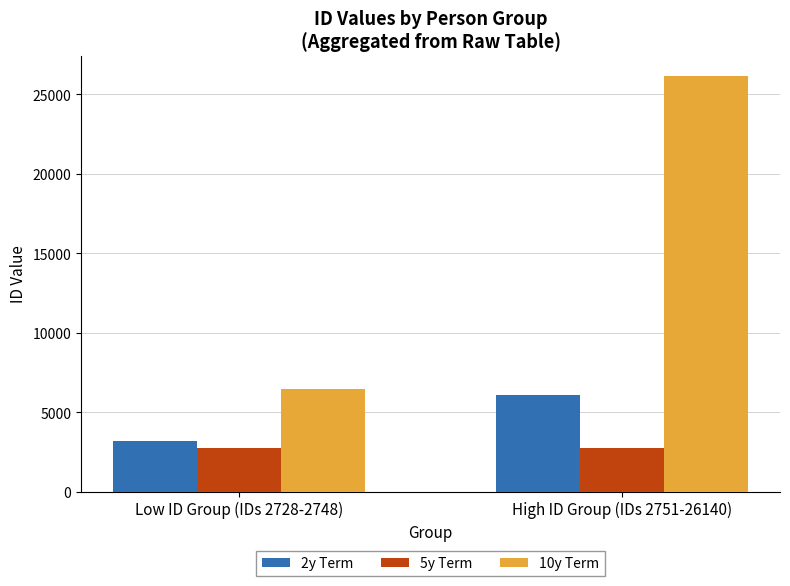

Is it true that 5y Term equals 2729.0 at High ID Group (IDs 2751-26140)?

True